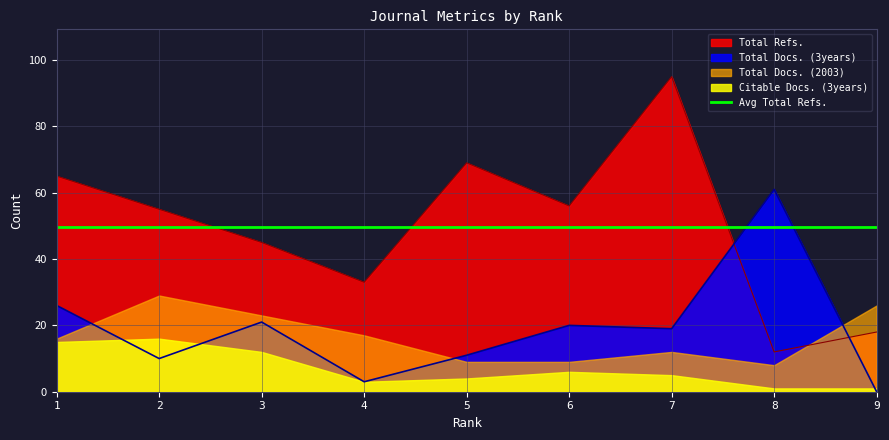

What is the sum of the Total Refs. values at 3 and 2?

100.0